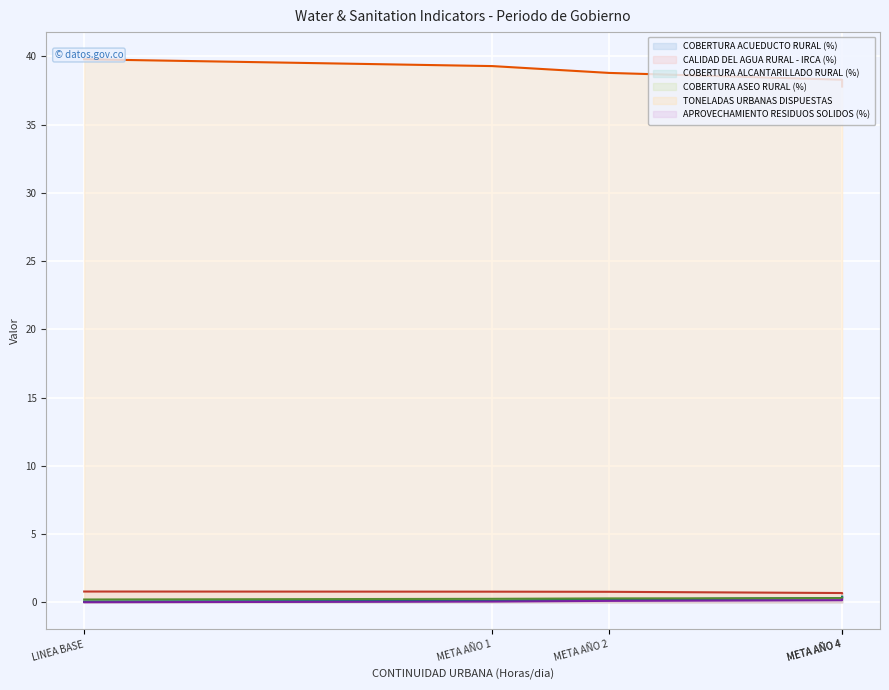

Where does the TONELADAS URBANAS DISPUESTAS series first go above 38?

LINEA BASE